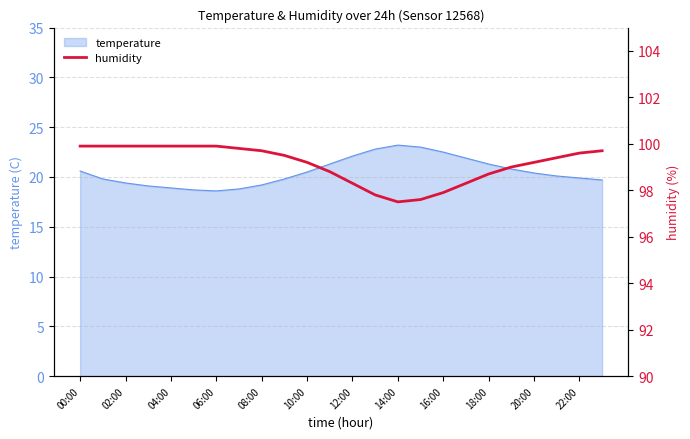

What is the average value?

99.1